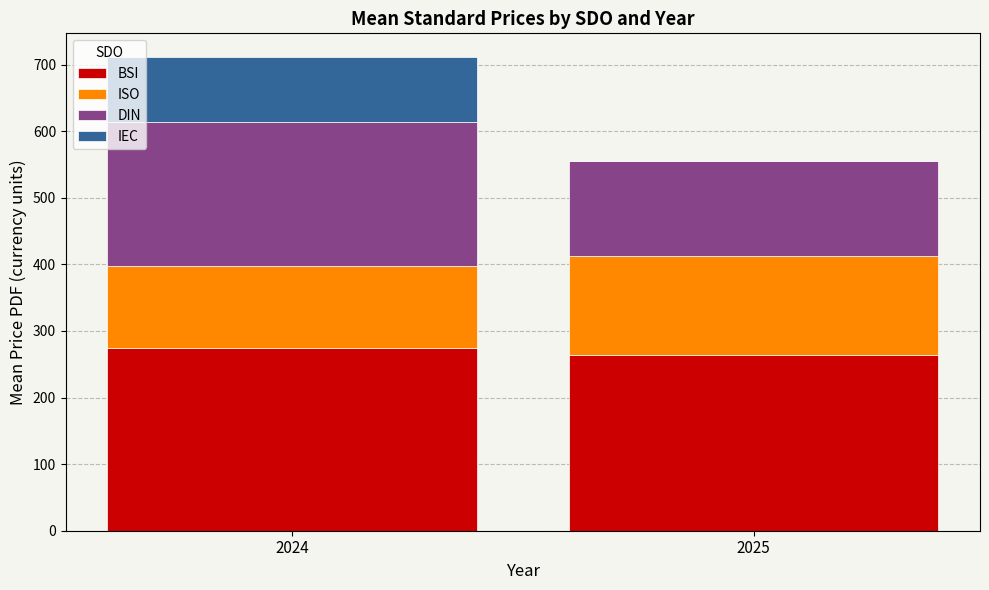

What is the total value across all series at 2024?

711.4